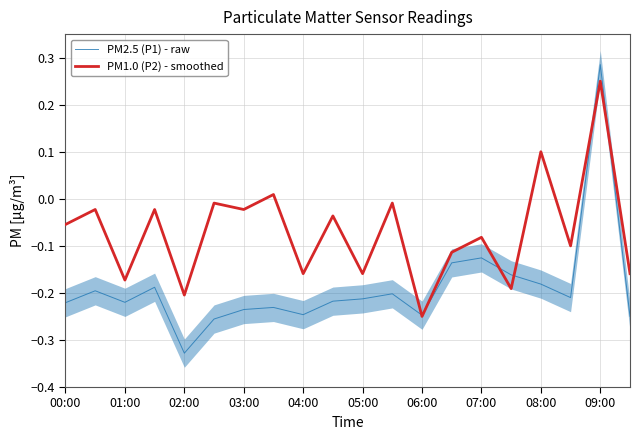

At how many categories does at least one series exceed 0?

3